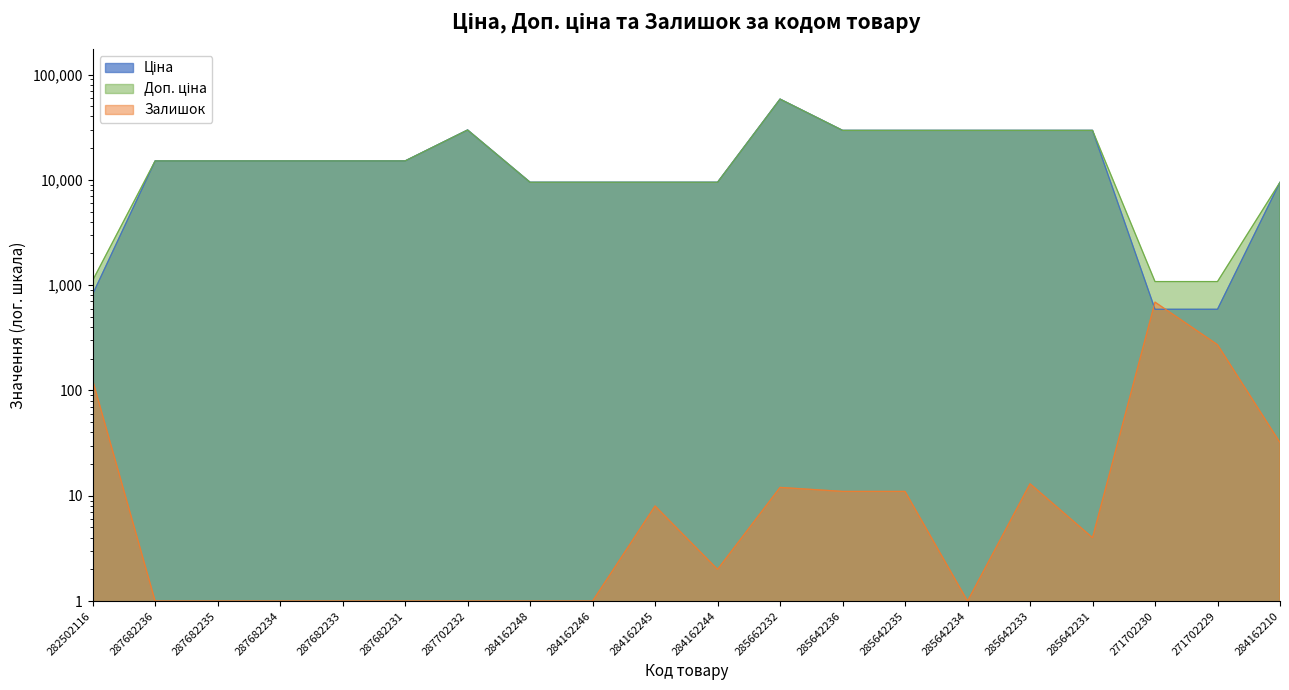

What value does the Залишок series have at 282502116?

125.0